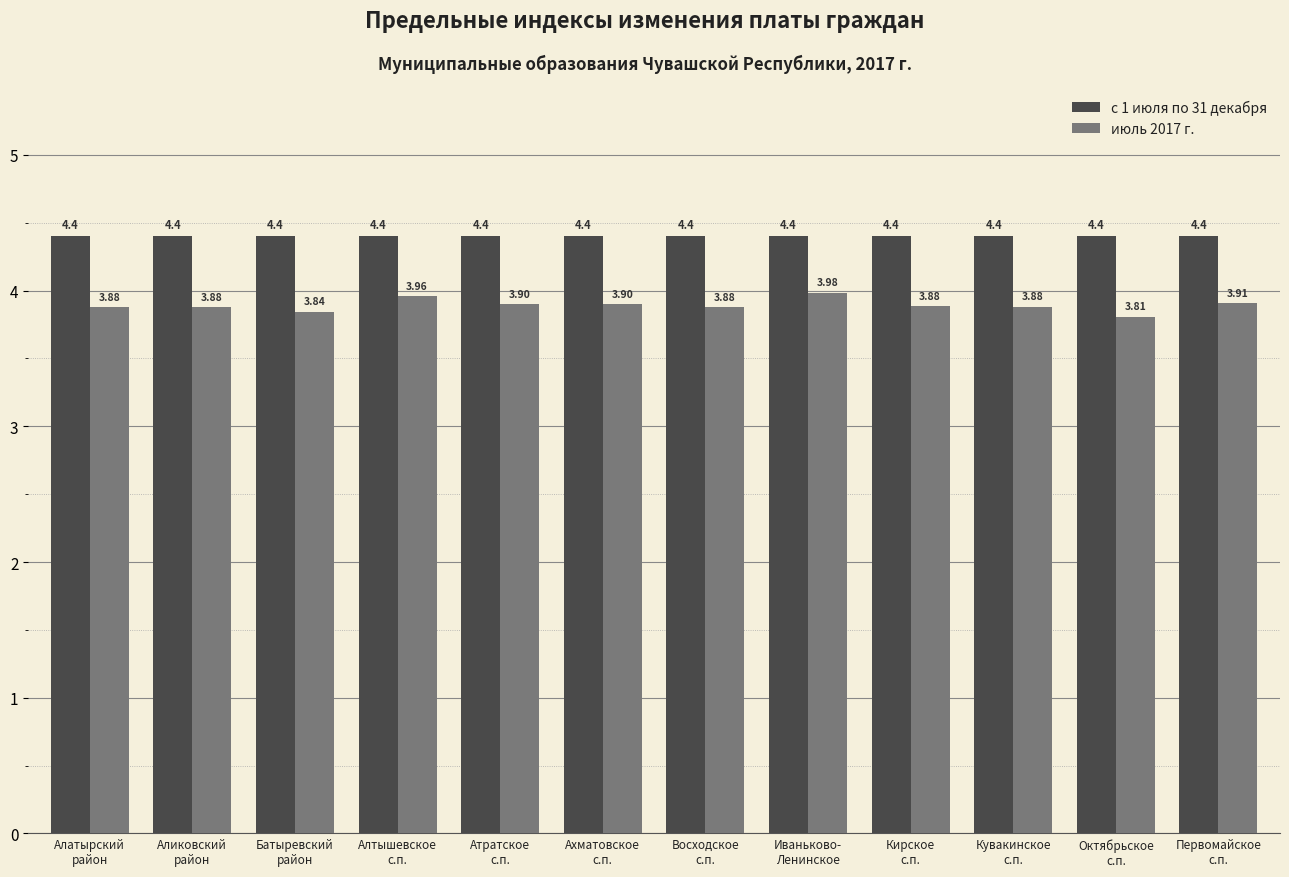

How many groups of bars are there?

12